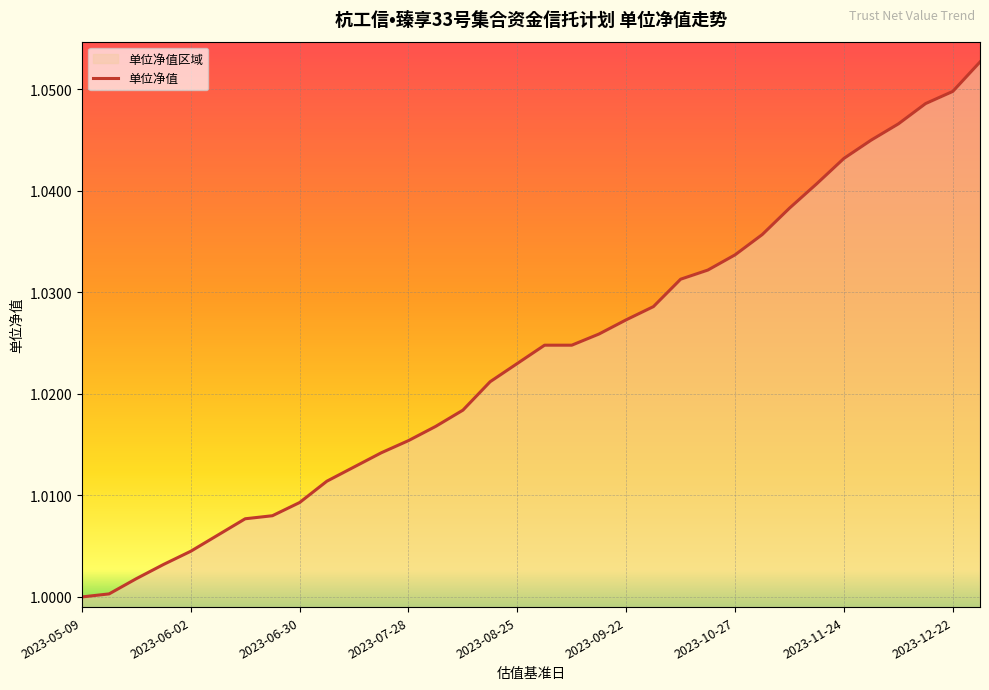

What is the value of the 2nd point from the left?

1.0